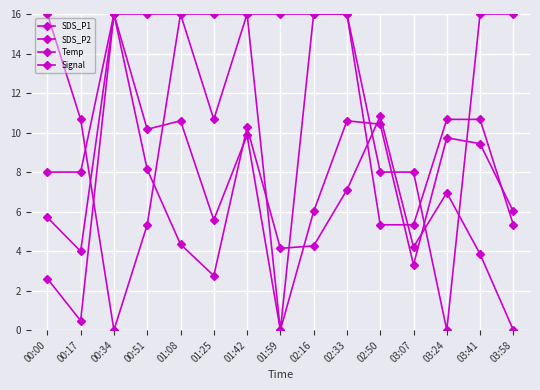

Is it true that Temp equals -6.8 at 00:34?

False